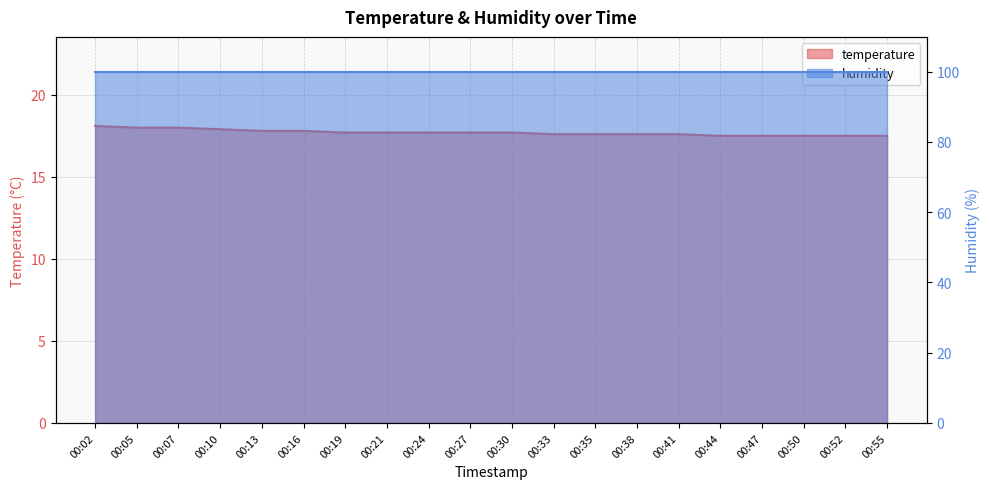

Is it true that the value at 00:55 is 11.4?

False